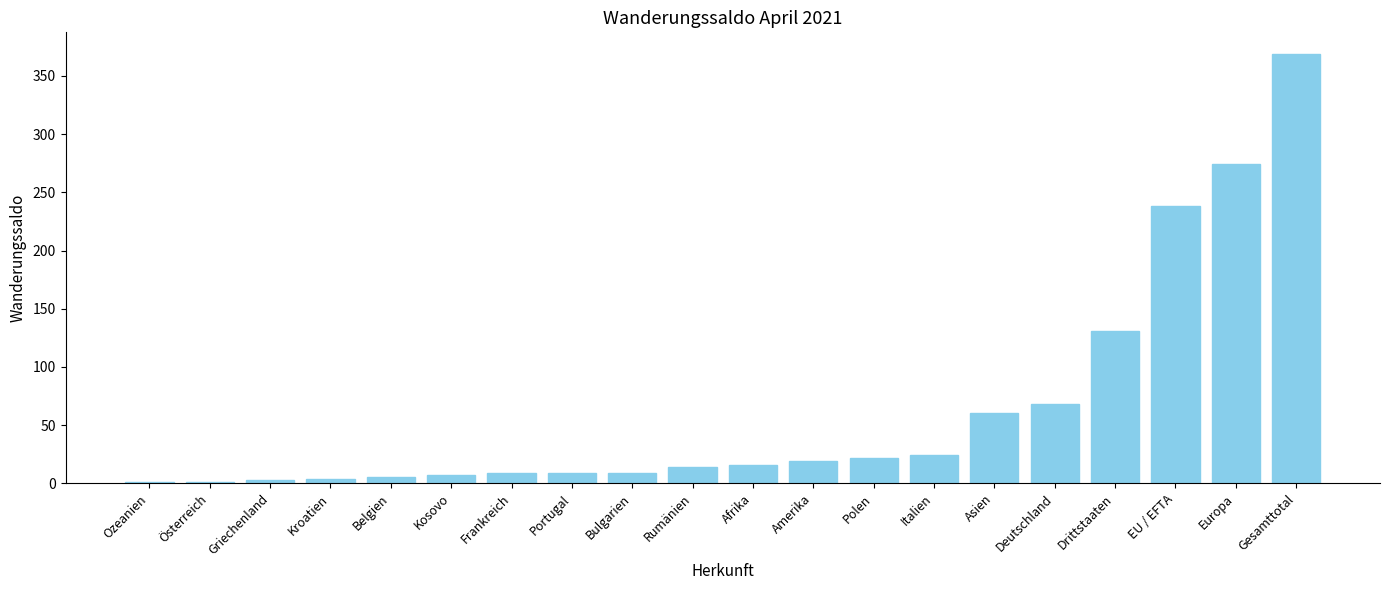

What is the ratio of the value at Belgien to the value at Deutschland?

0.1